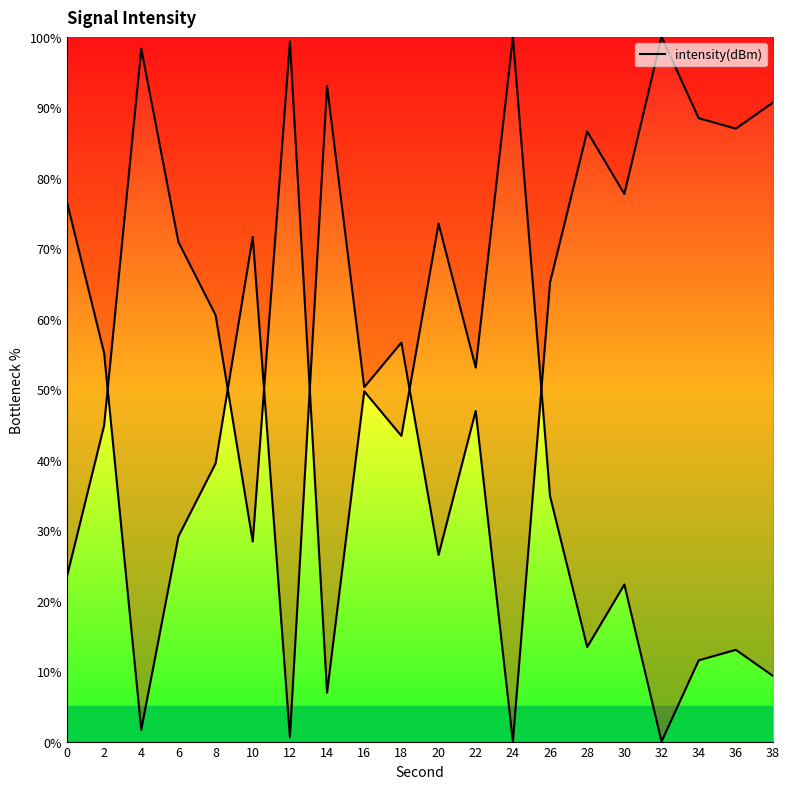

Rank the categories by value from highest to lowest.

32, 14, 38, 34, 36, 28, 30, 0, 10, 26, 18, 2, 16, 22, 8, 6, 20, 4, 12, 24